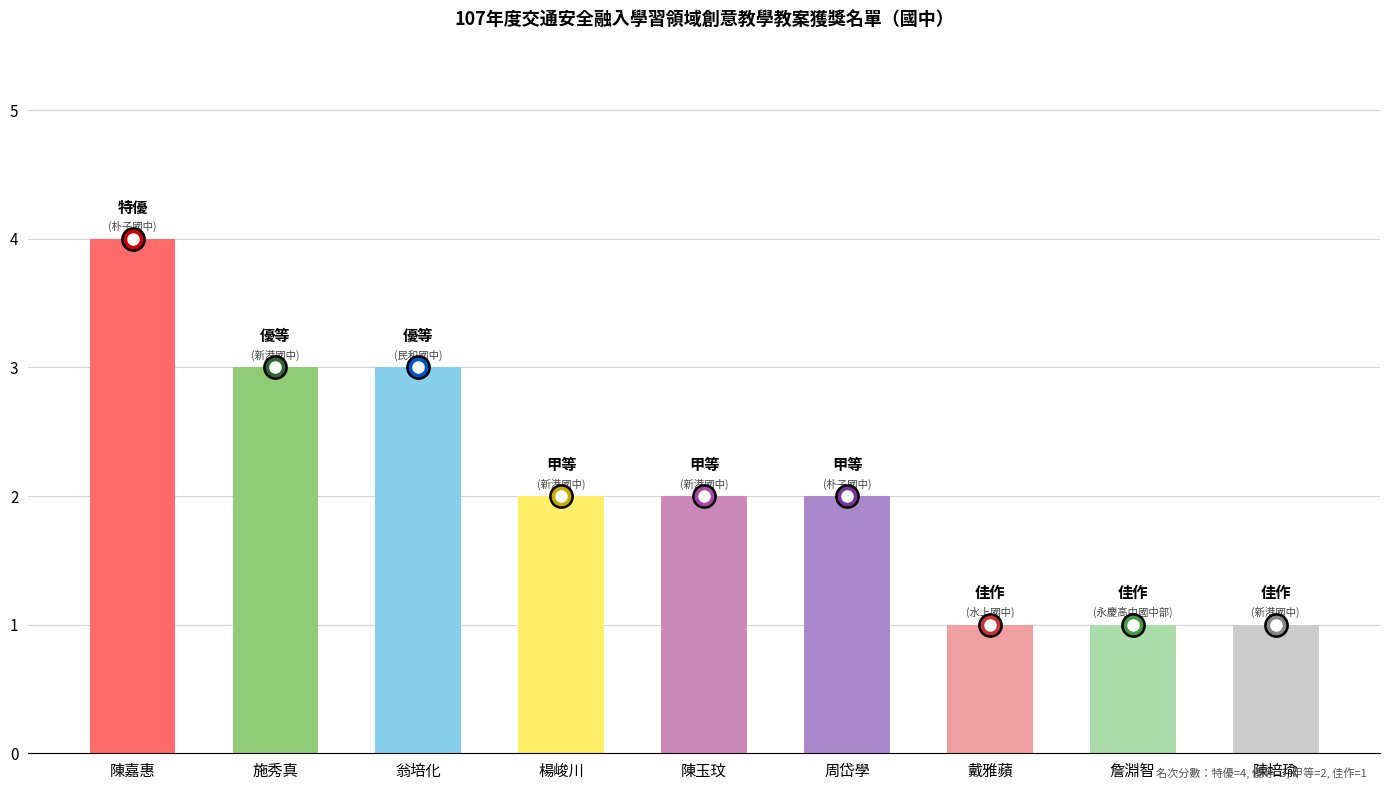

What is the sum of all values?

19